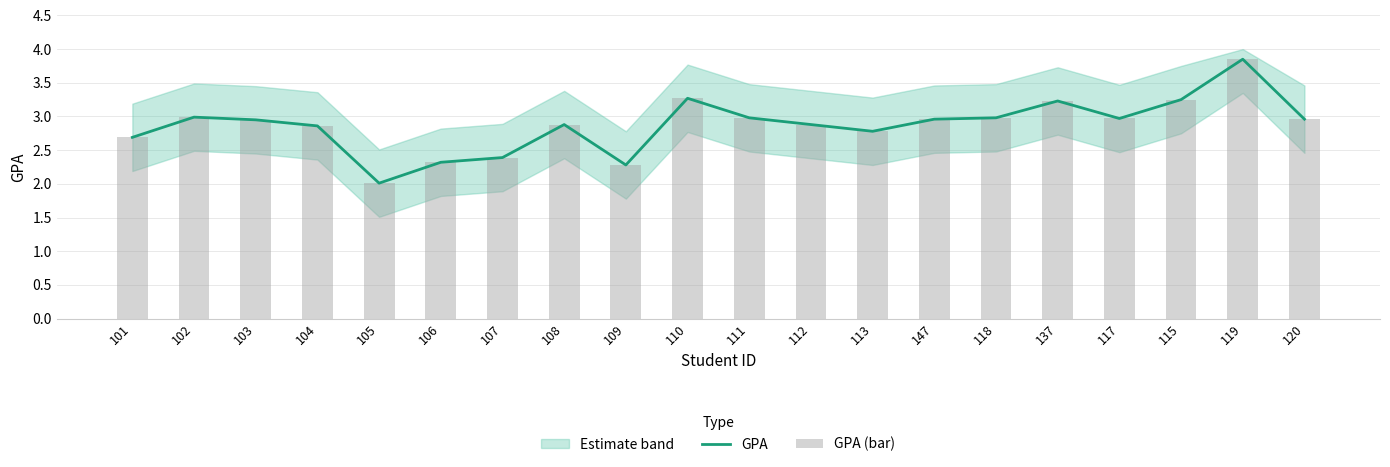

Which category has the highest value across all series?

119